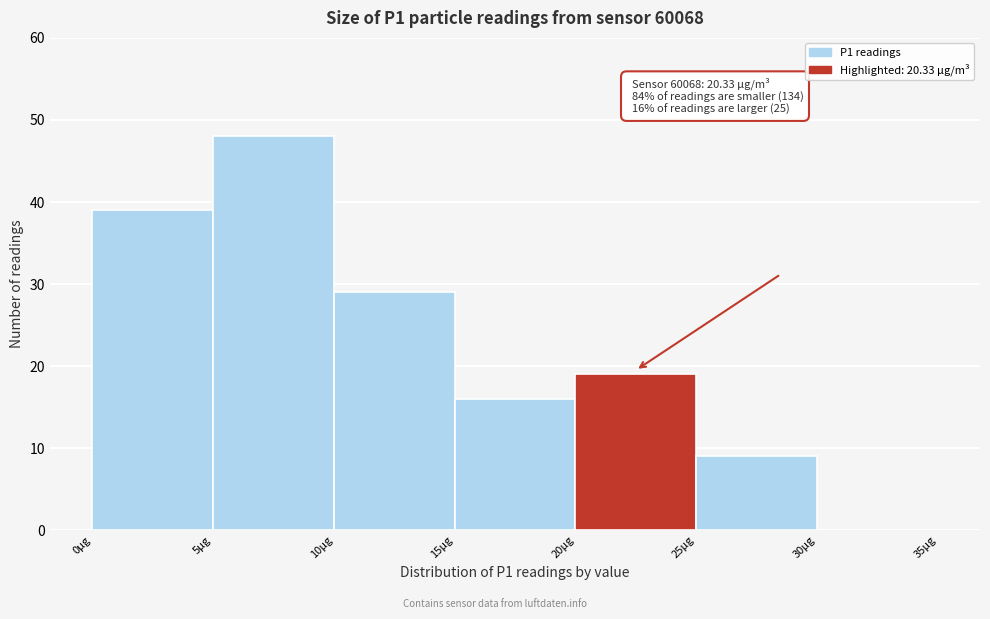

Over which range of the x-axis is the bar tallest?

5 to 10